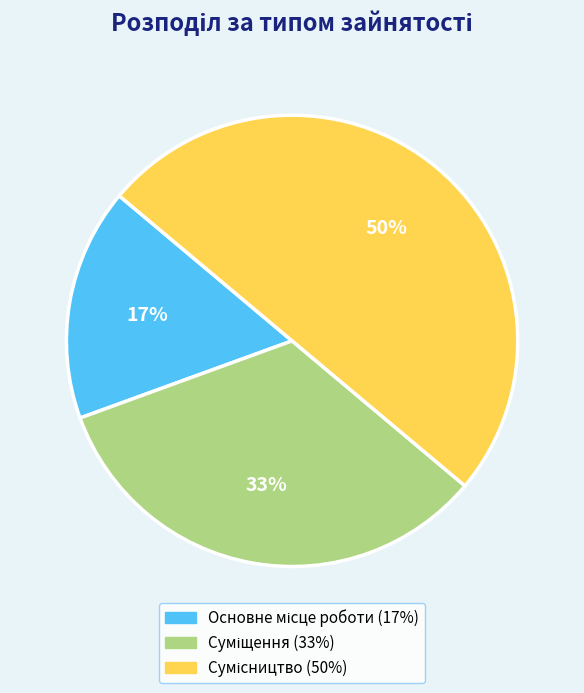

To the nearest percent, what is the difference between the largest and smallest slice percentages?

33%